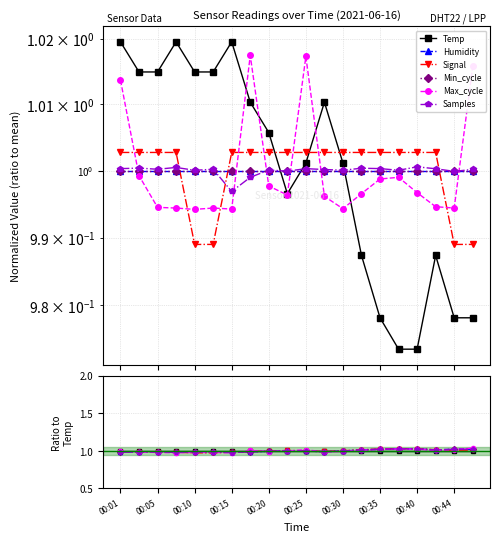

What are all the series names shown in the legend?

Temp, Humidity, Signal, Min_cycle, Max_cycle, Samples